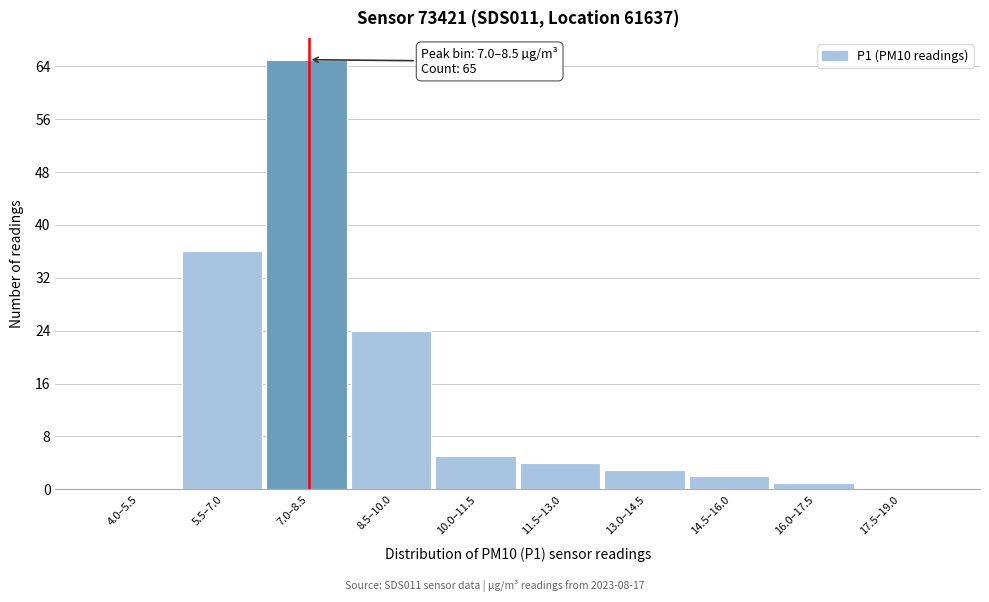

Reading left to right, extract all data points from this chart.

4.0–5.5=0	5.5–7.0=36	7.0–8.5=65	8.5–10.0=24	10.0–11.5=5	11.5–13.0=4	13.0–14.5=3	14.5–16.0=2	16.0–17.5=1	17.5–19.0=0